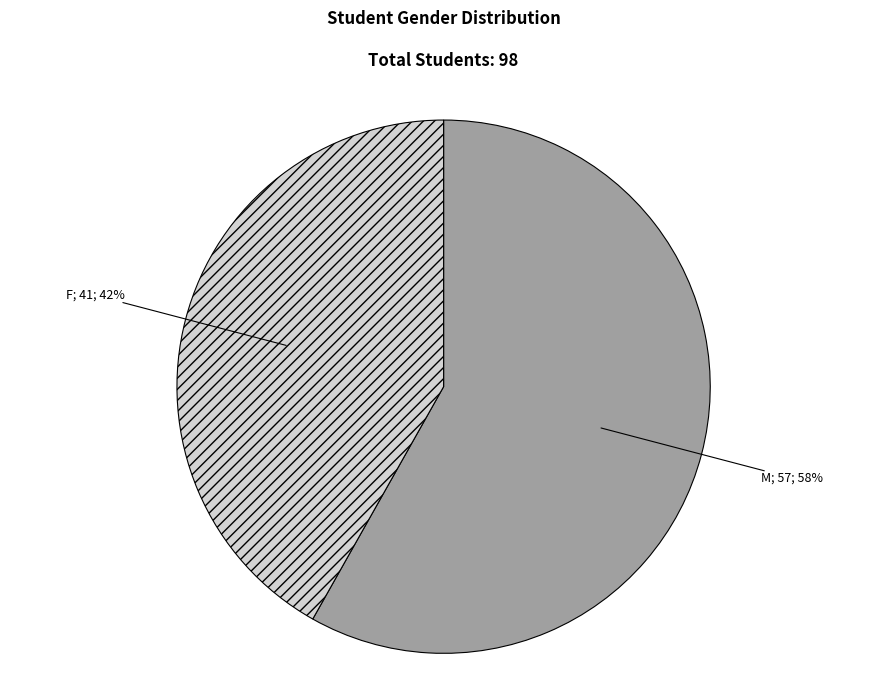

Does any single category account for the majority?

Yes